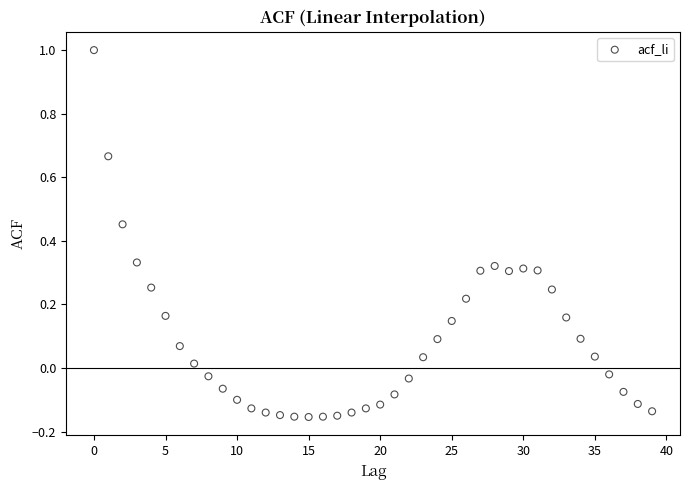

What is the range of Y values (max minus min)?

1.2